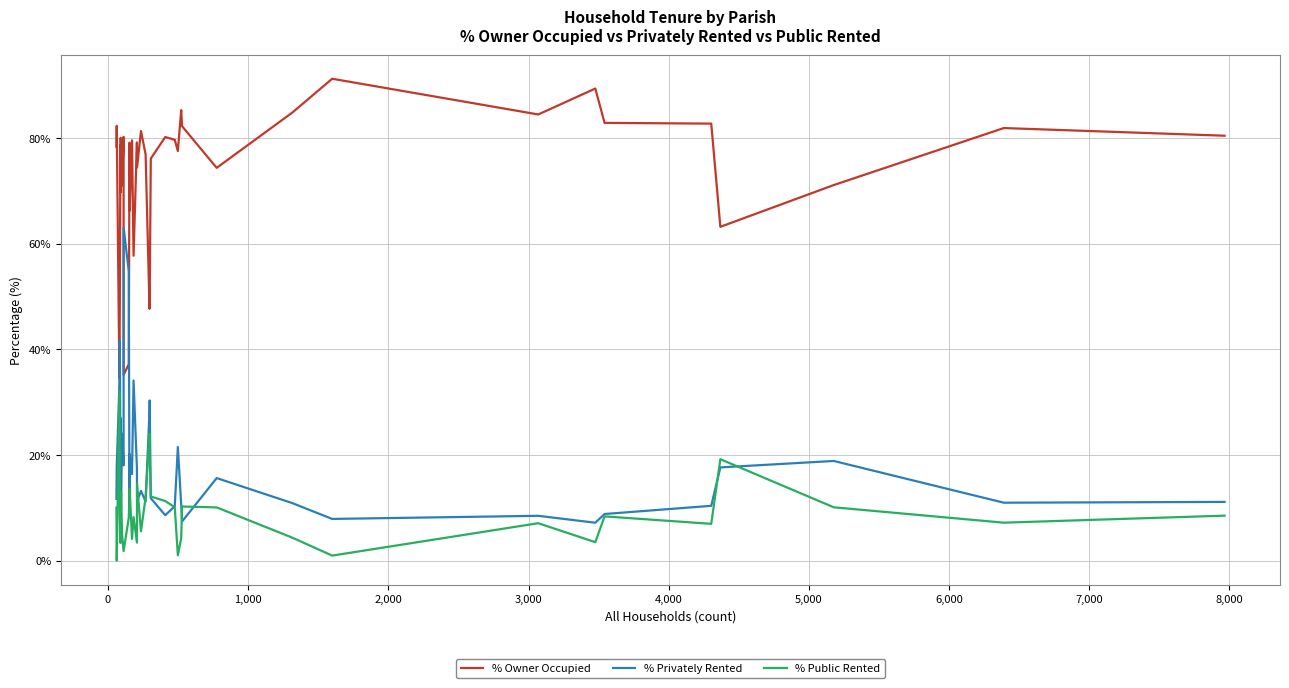

True or false: % Privately Rented and % Owner Occupied intersect in this chart.

True